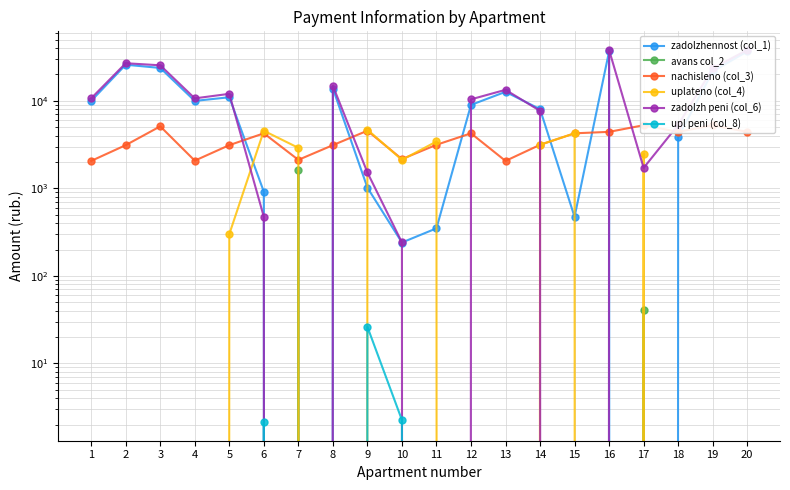

True or false: uplateno (col_4) has more than 1 points higher than both neighbors.

True